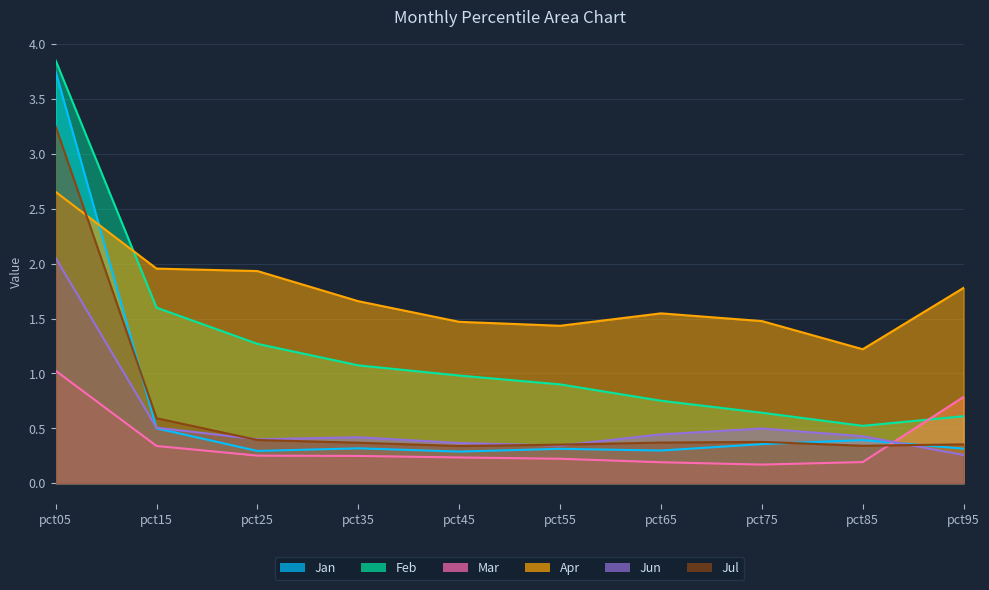

The Jan series shows 0.2 at pct25. True or false?

False